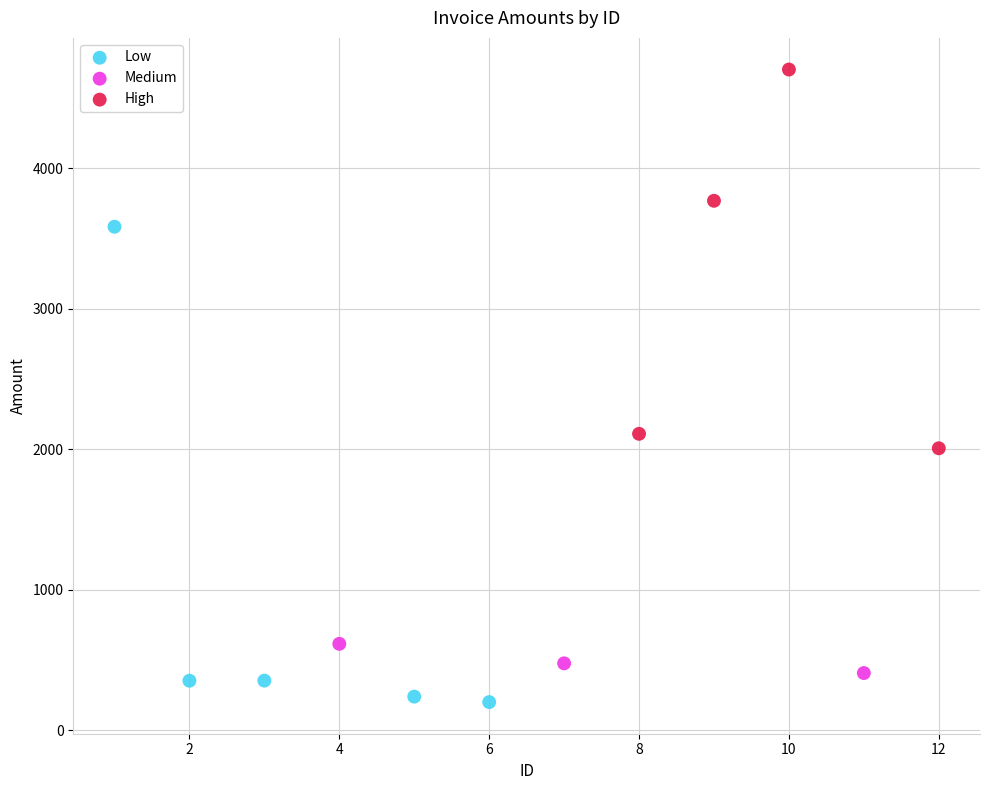

Which series contains the lowest Y value?

Low